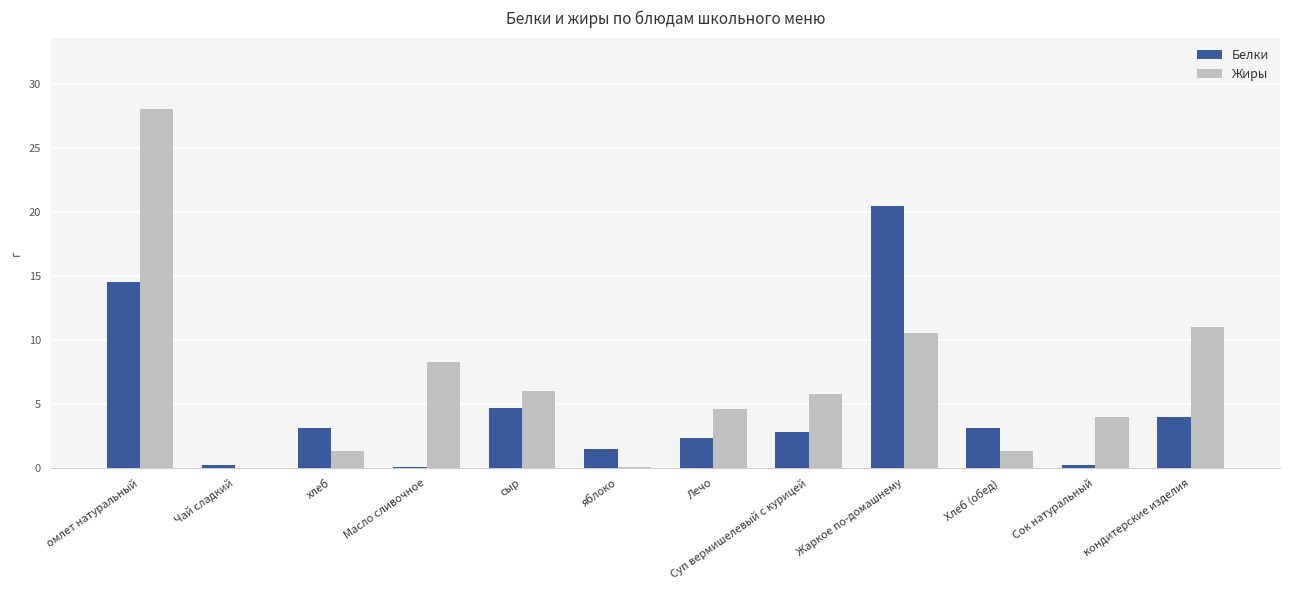

Which series changed the most between Суп вермишелевый с курицей and Сок натуральный?

Белки